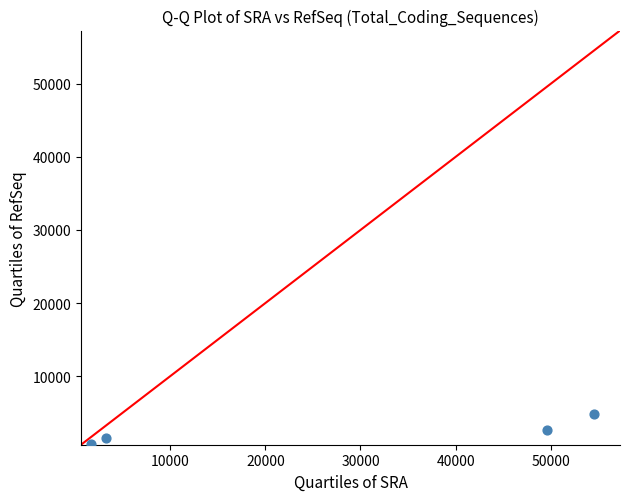

What is the average Y value?

2396